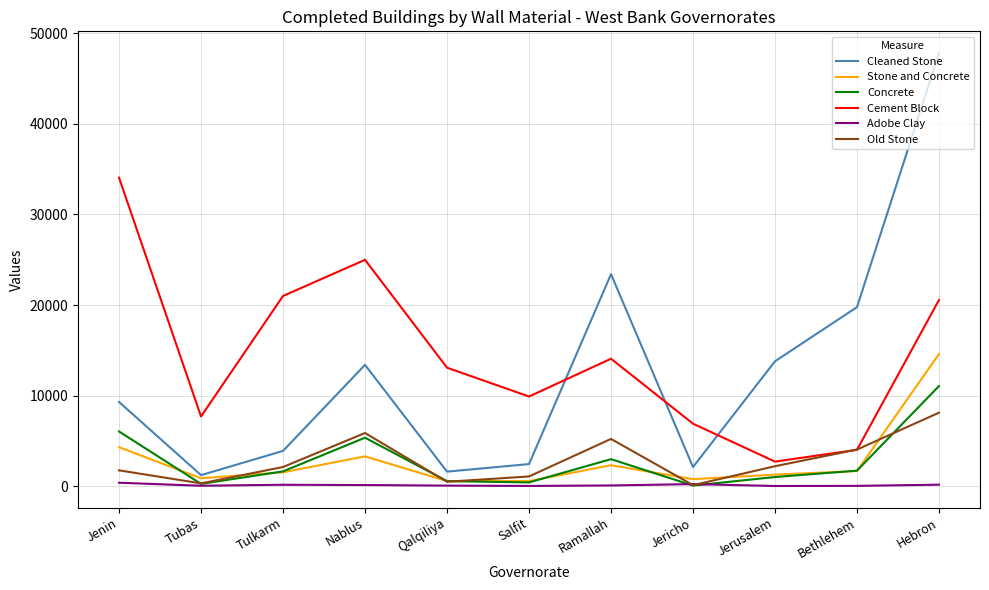

Rank the series by their maximum value, from highest to lowest.

Cleaned Stone, Cement Block, Stone and Concrete, Concrete, Old Stone, Adobe Clay